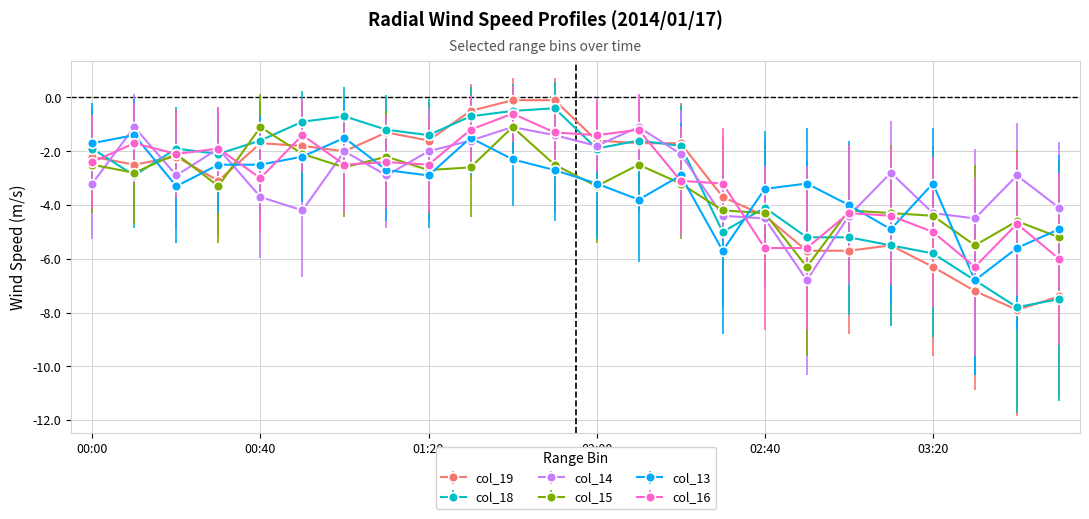

True or false: col_15 has more than 0 interior local peaks.

True